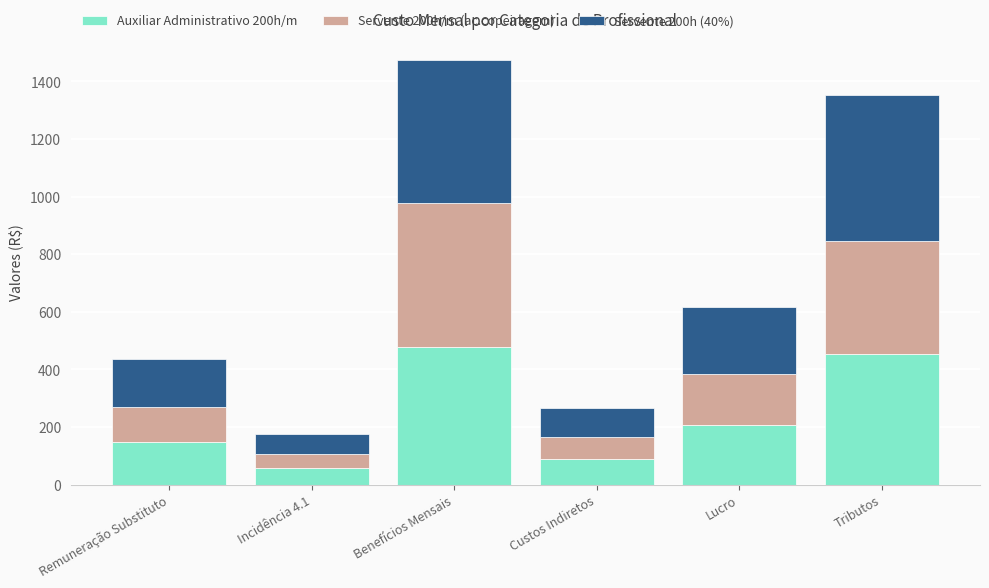

What is the difference between the maximum and minimum values in the Auxiliar Administrativo 200h/m series?

420.0